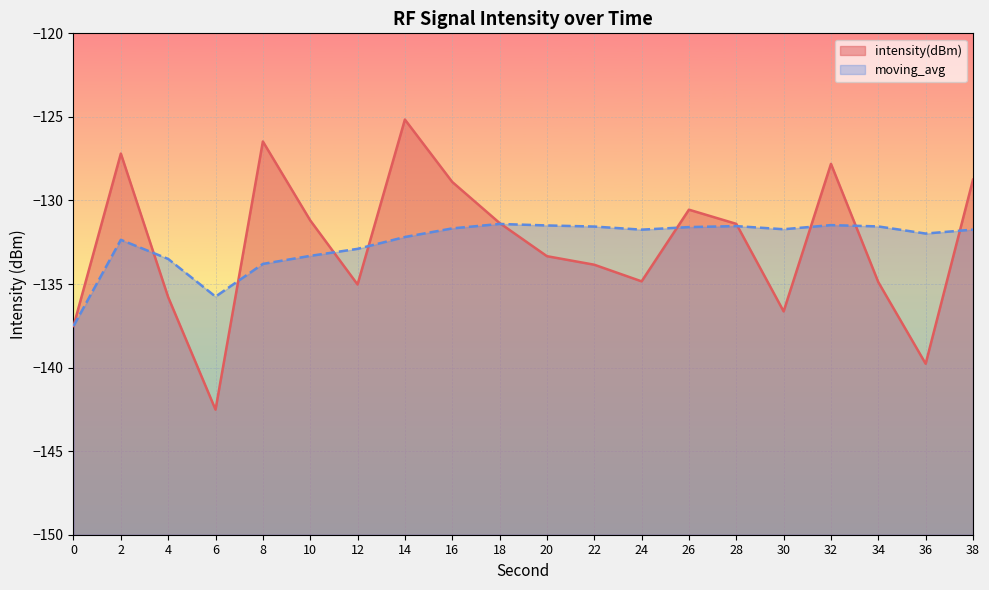

What is the total value across all series at 28?

-262.9